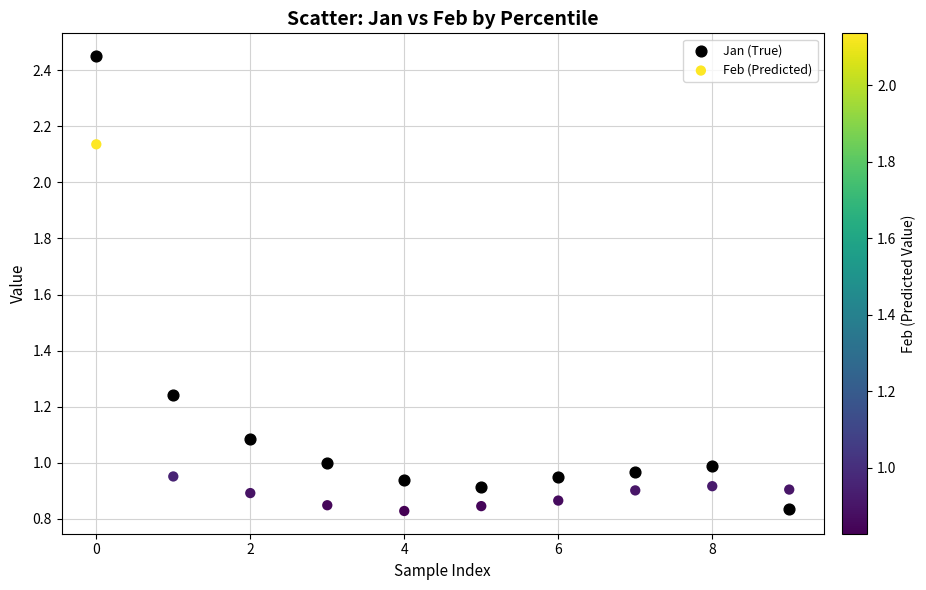

Which series contains the highest Y value?

Jan (True)